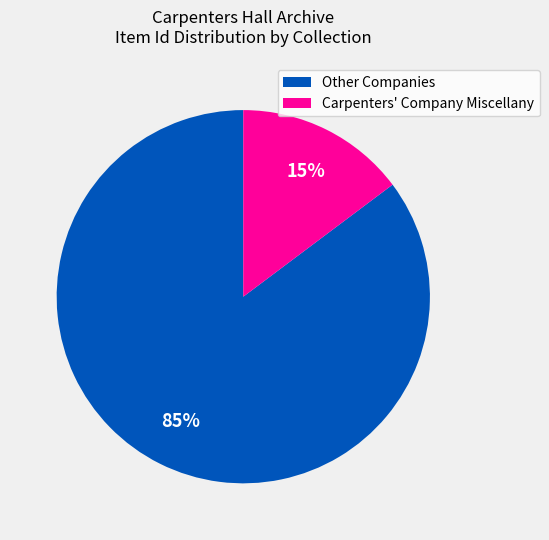

Is there any slice that represents more than half of the pie?

Yes